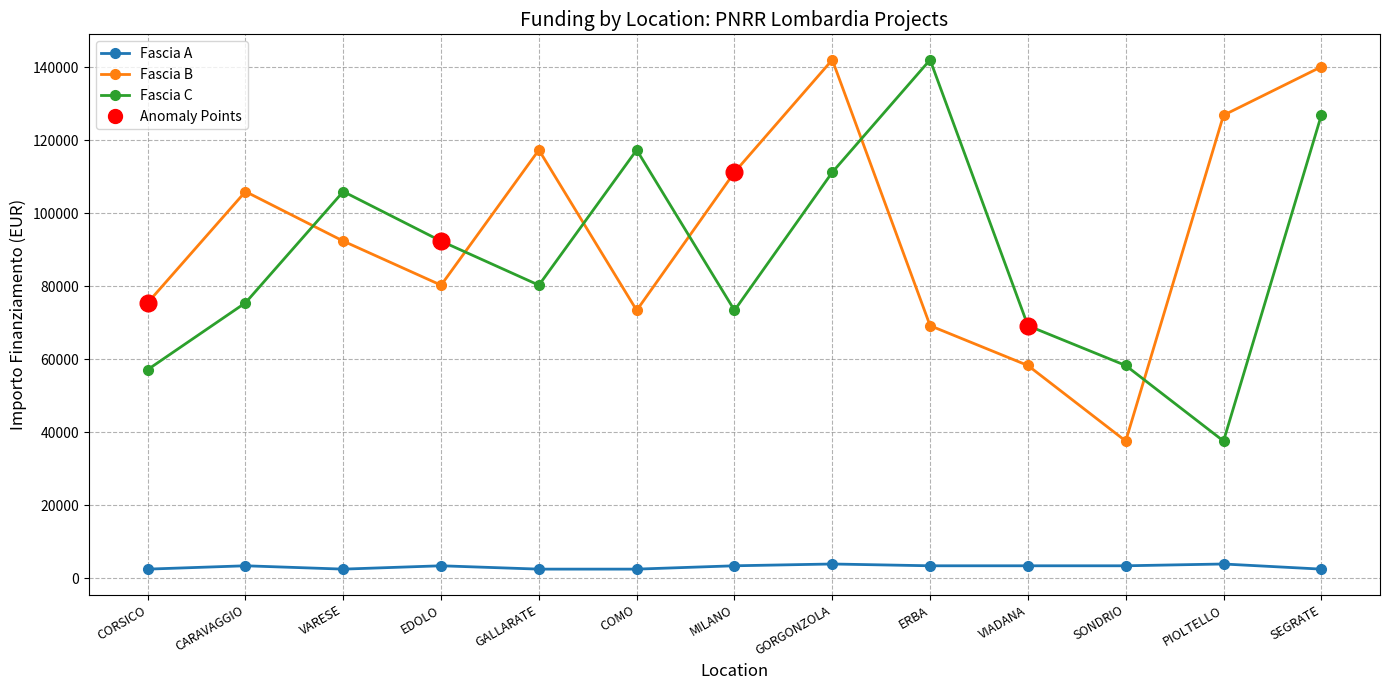

What value does the Fascia C series have at VIADANA?

69180.1